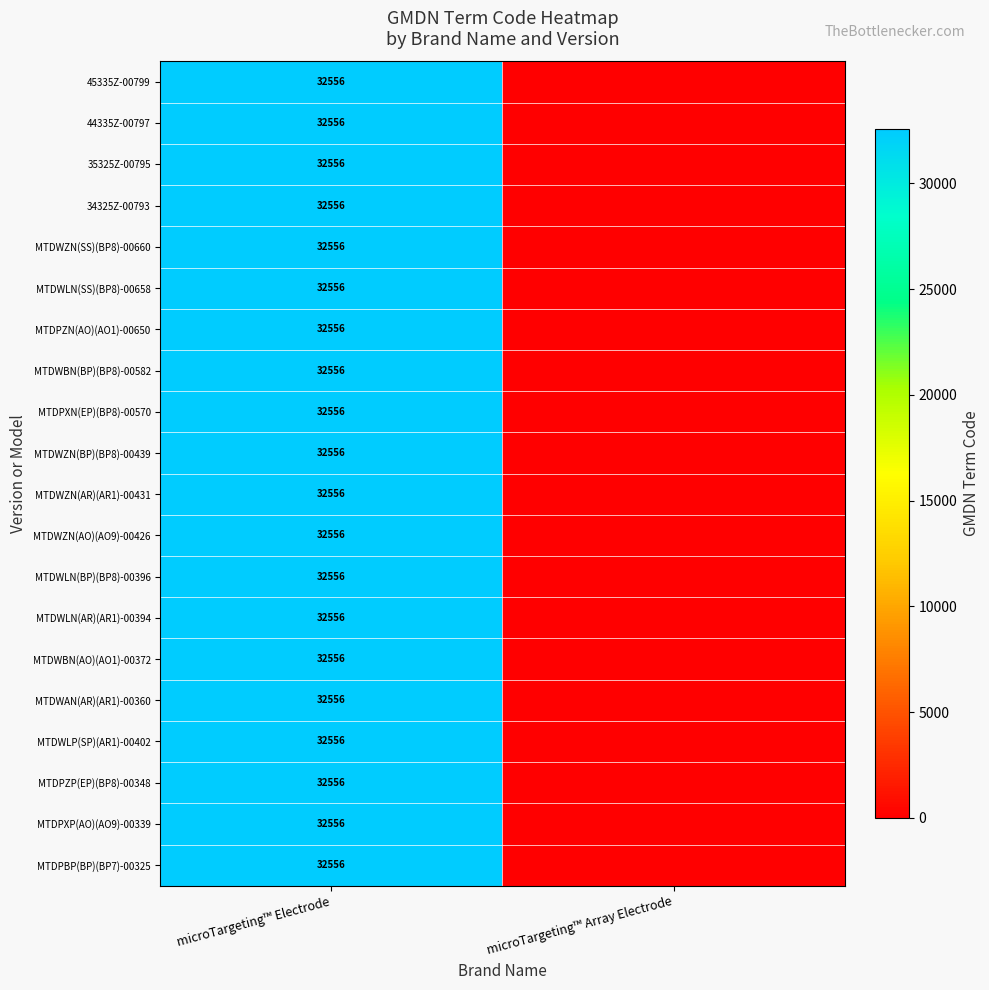

How many series are shown in this chart?

20